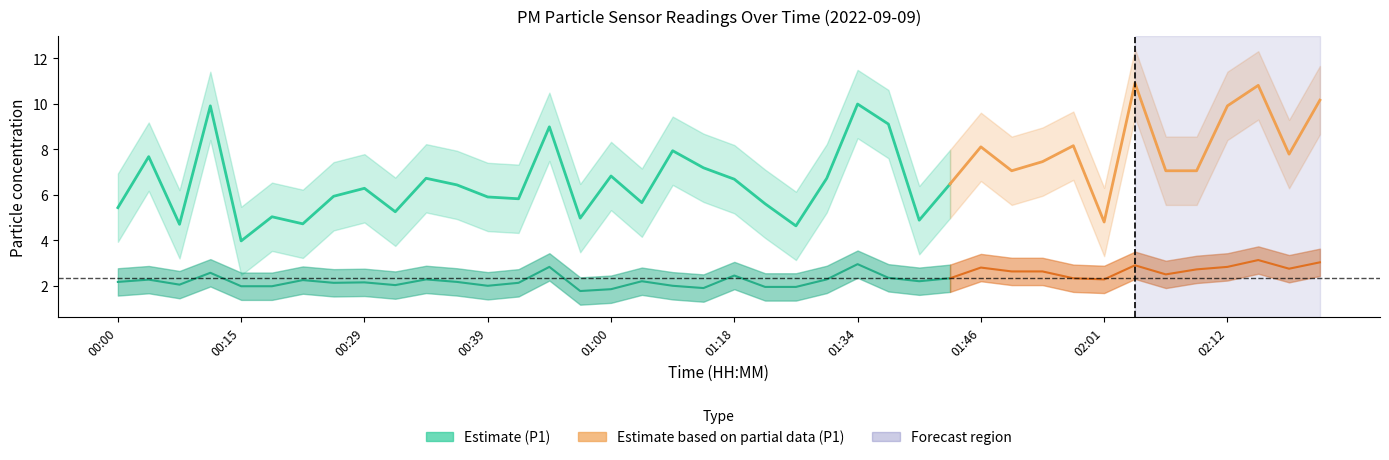

At how many categories does at least one series exceed 4?

39